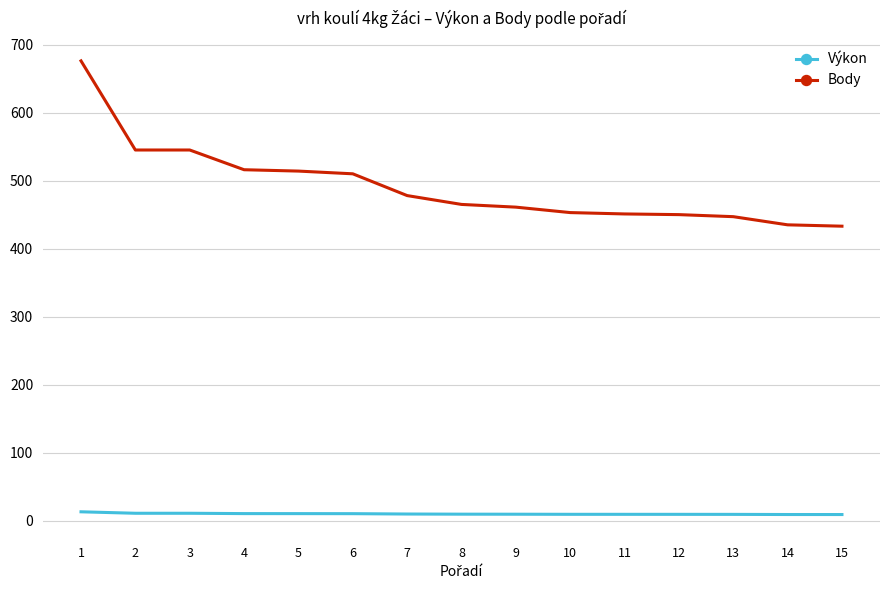

True or false: Výkon and Body intersect in this chart.

False